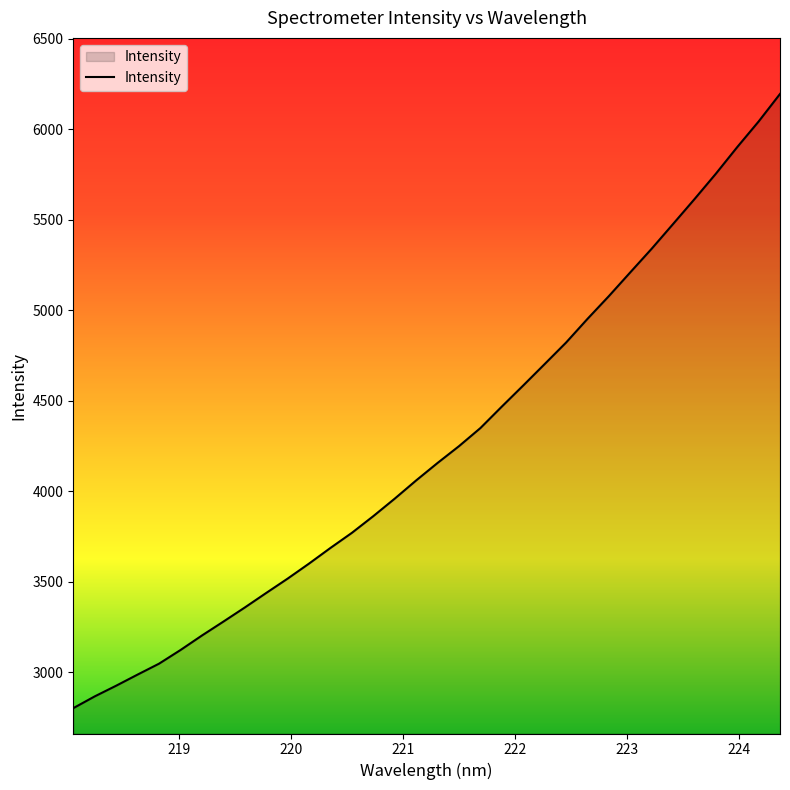

What is the average value?

4246.0